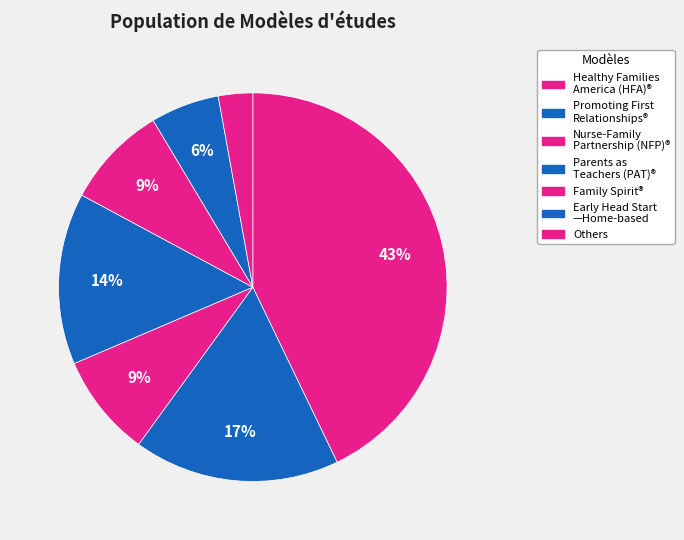

How many slices are in this pie chart?

7